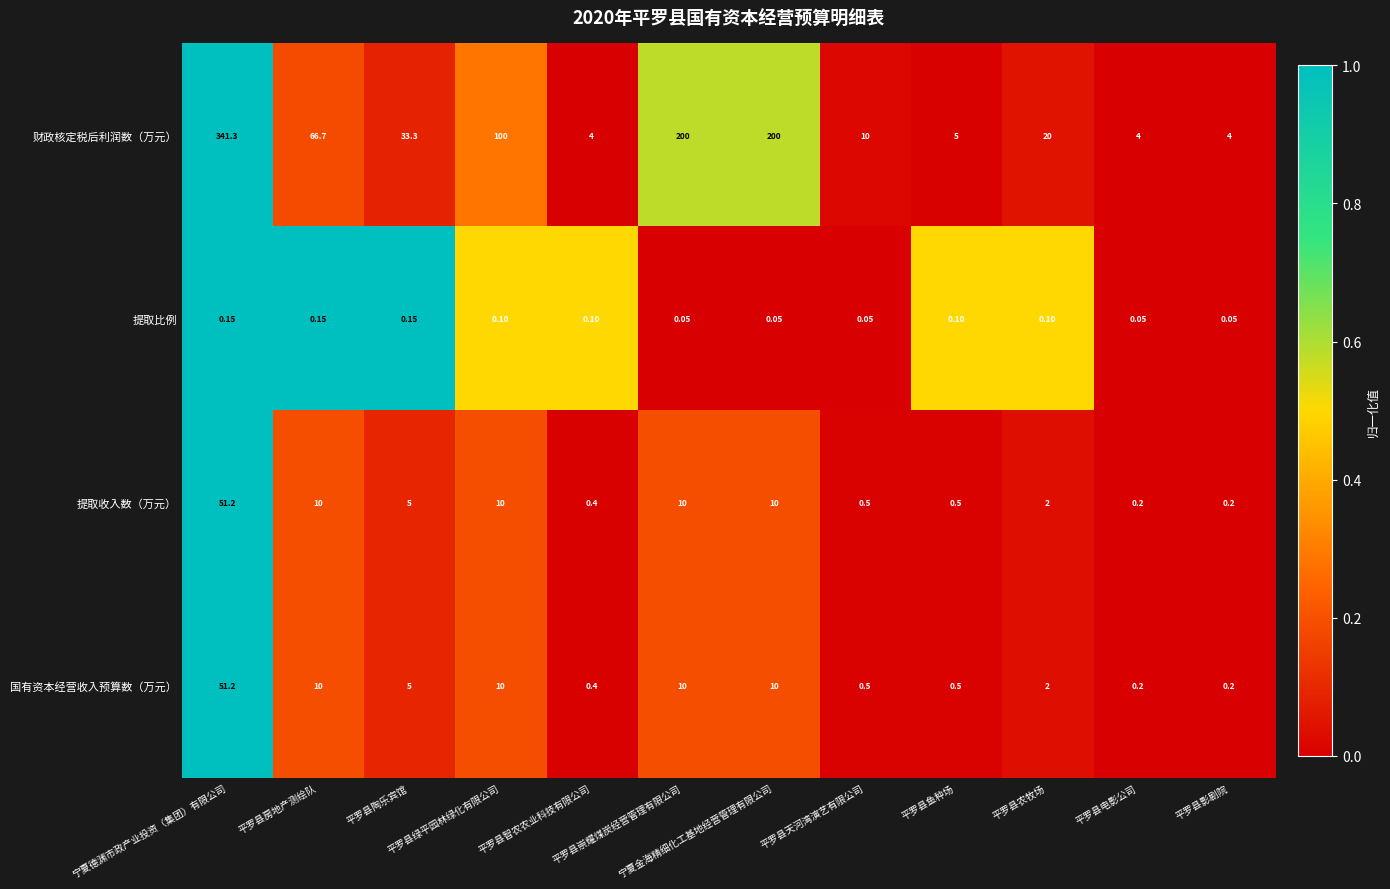

Which series has the largest total across all categories?

财政核定税后利润数（万元）